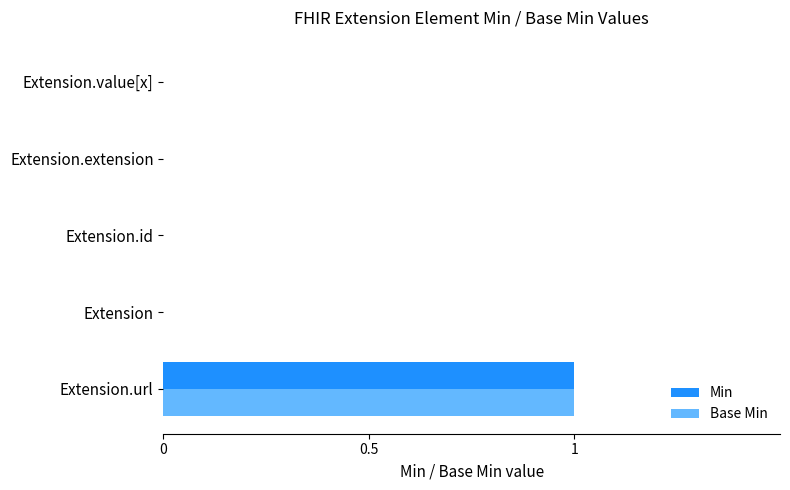

At which label does Base Min reach its peak?

Extension.url